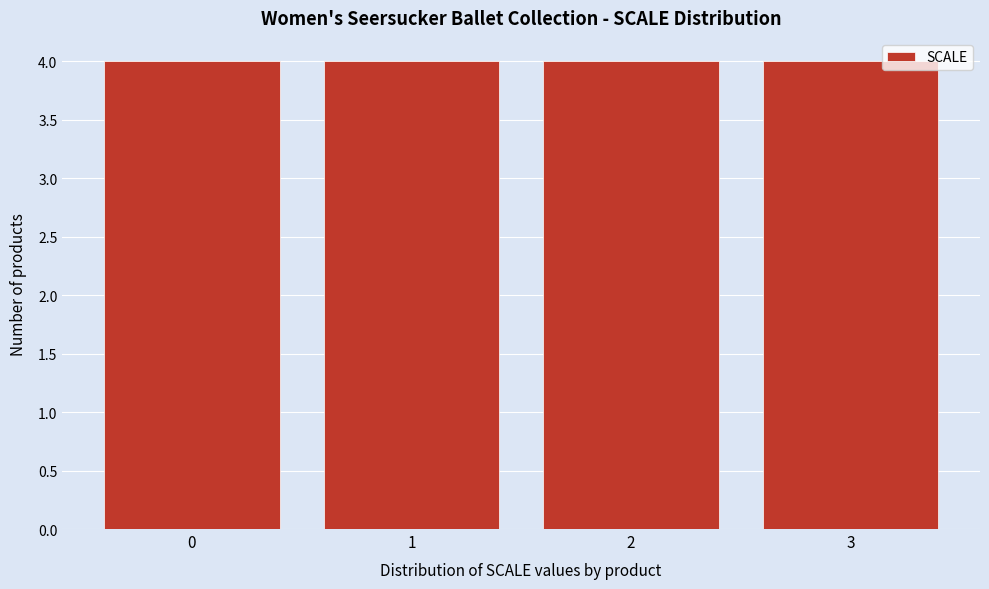

Reading left to right, list every bar in this chart as the range it spans on the x-axis followed by its height. The values are not printed on the chart, so give them approximately, as read against the axis.

-0.5 to 0.5: 4
0.5 to 1.5: 4
1.5 to 2.5: 4
2.5 to 3.5: 4